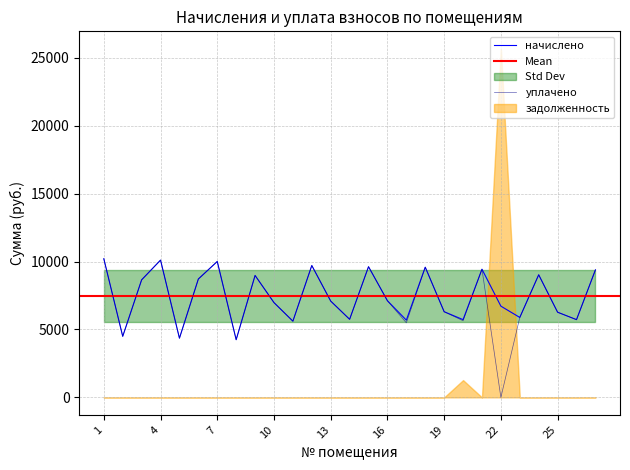

What is the value of the начислено point at the 7th from the left?

10010.5